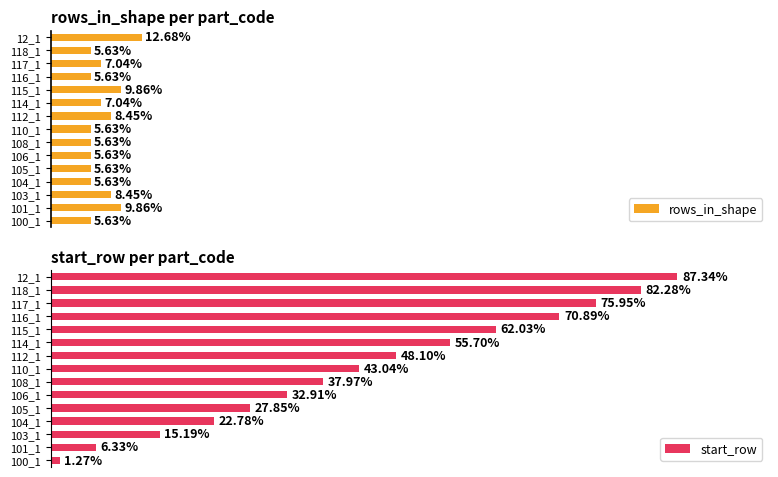

At how many categories does at least one series exceed 17?

12